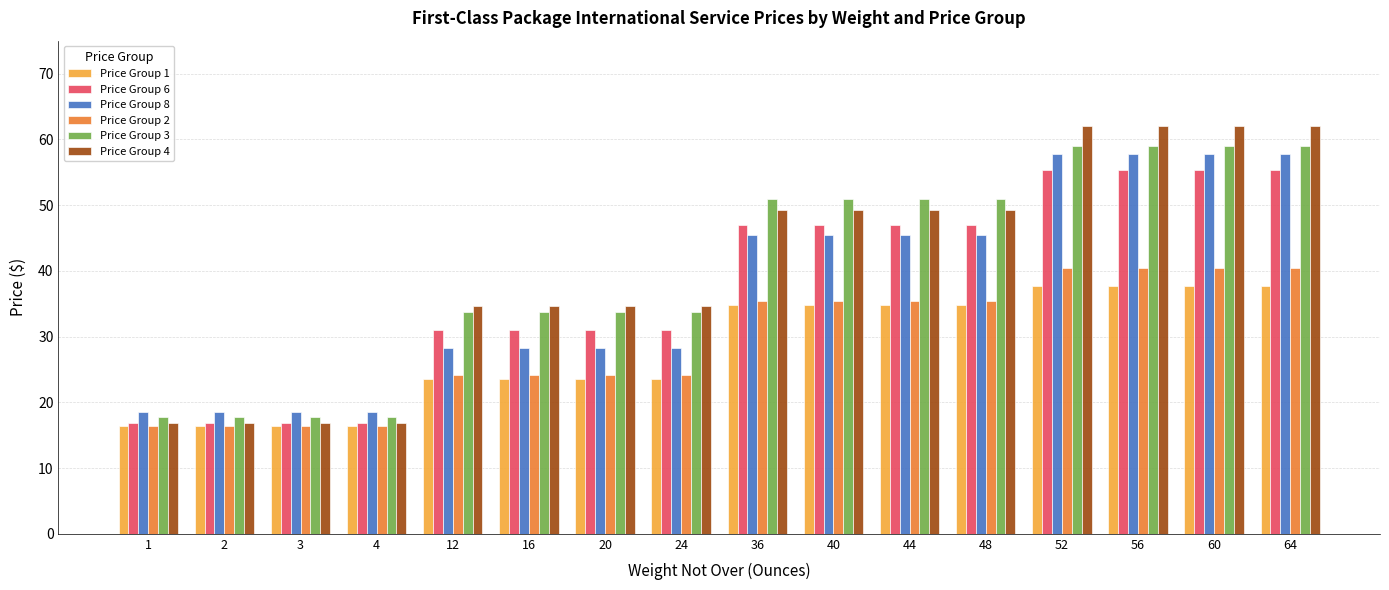

How many groups of bars are there?

16